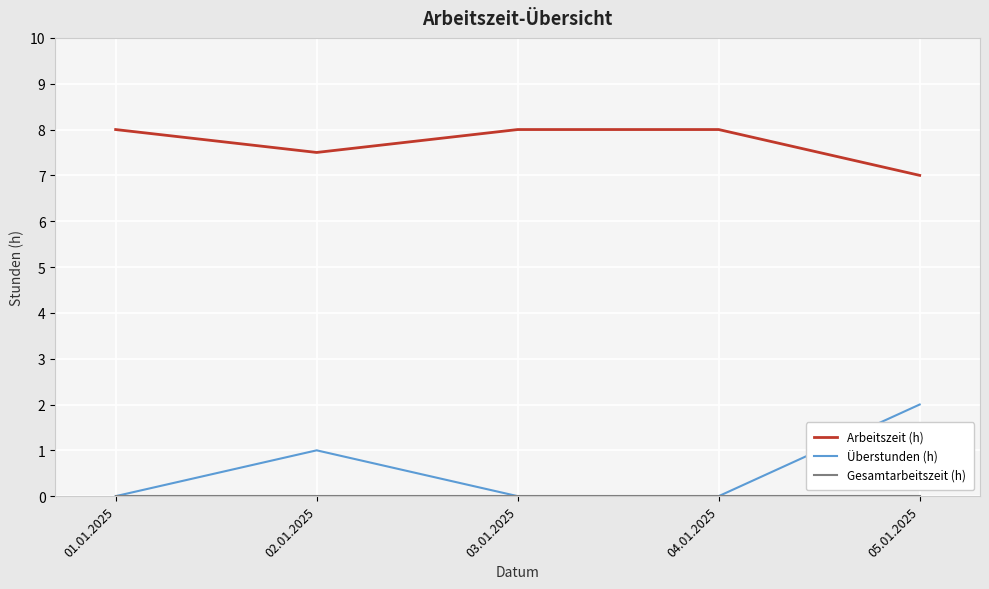

How many lines are shown in the chart?

3